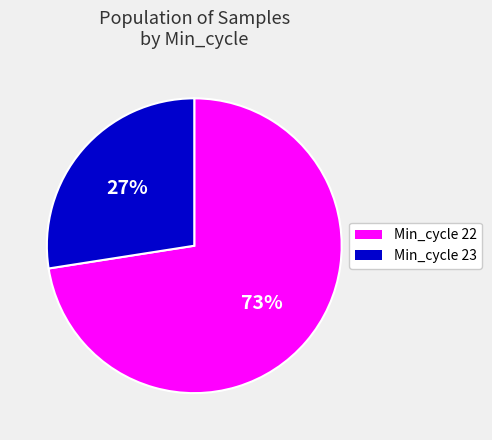

To the nearest percent, what is the average slice percentage?

50%